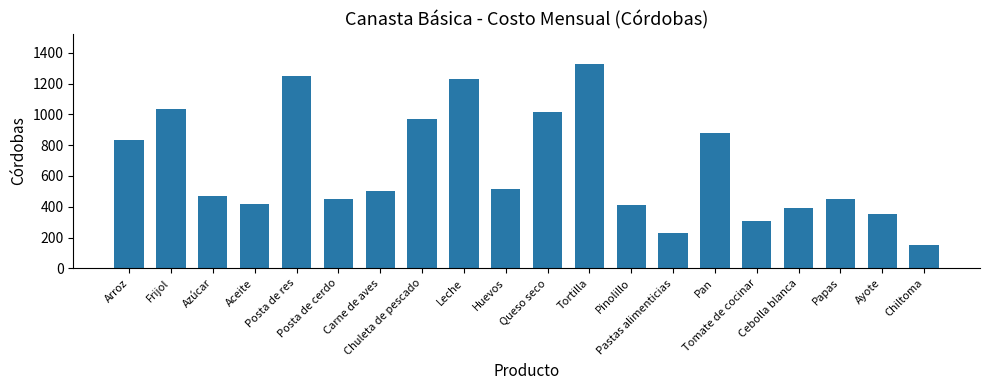

What is the smallest value displayed?

153.8